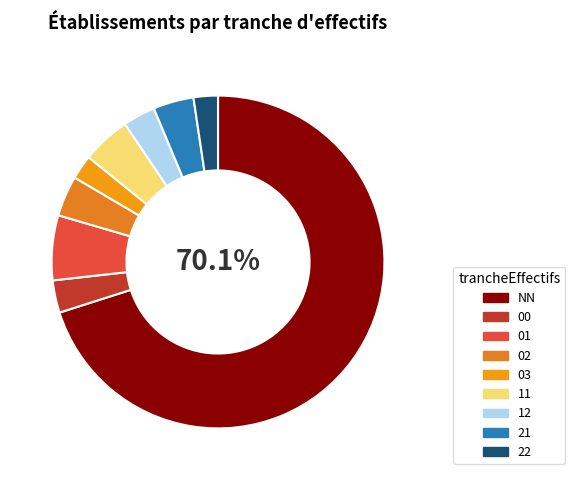

What is the total percentage of 02 and 12?

7.1%